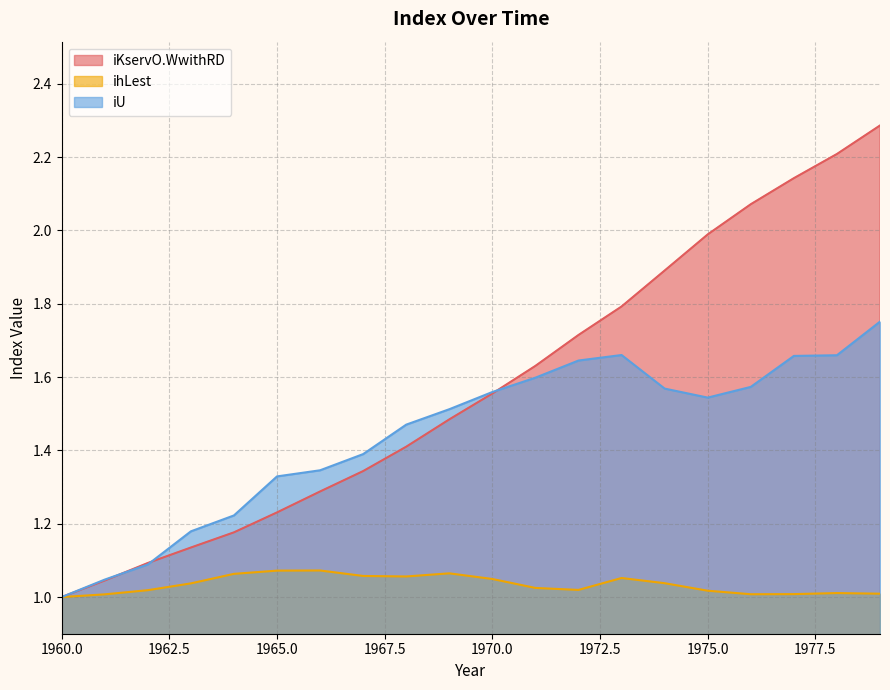

What are all the series names shown in the legend?

iKservO.WwithRD, ihLest, iU